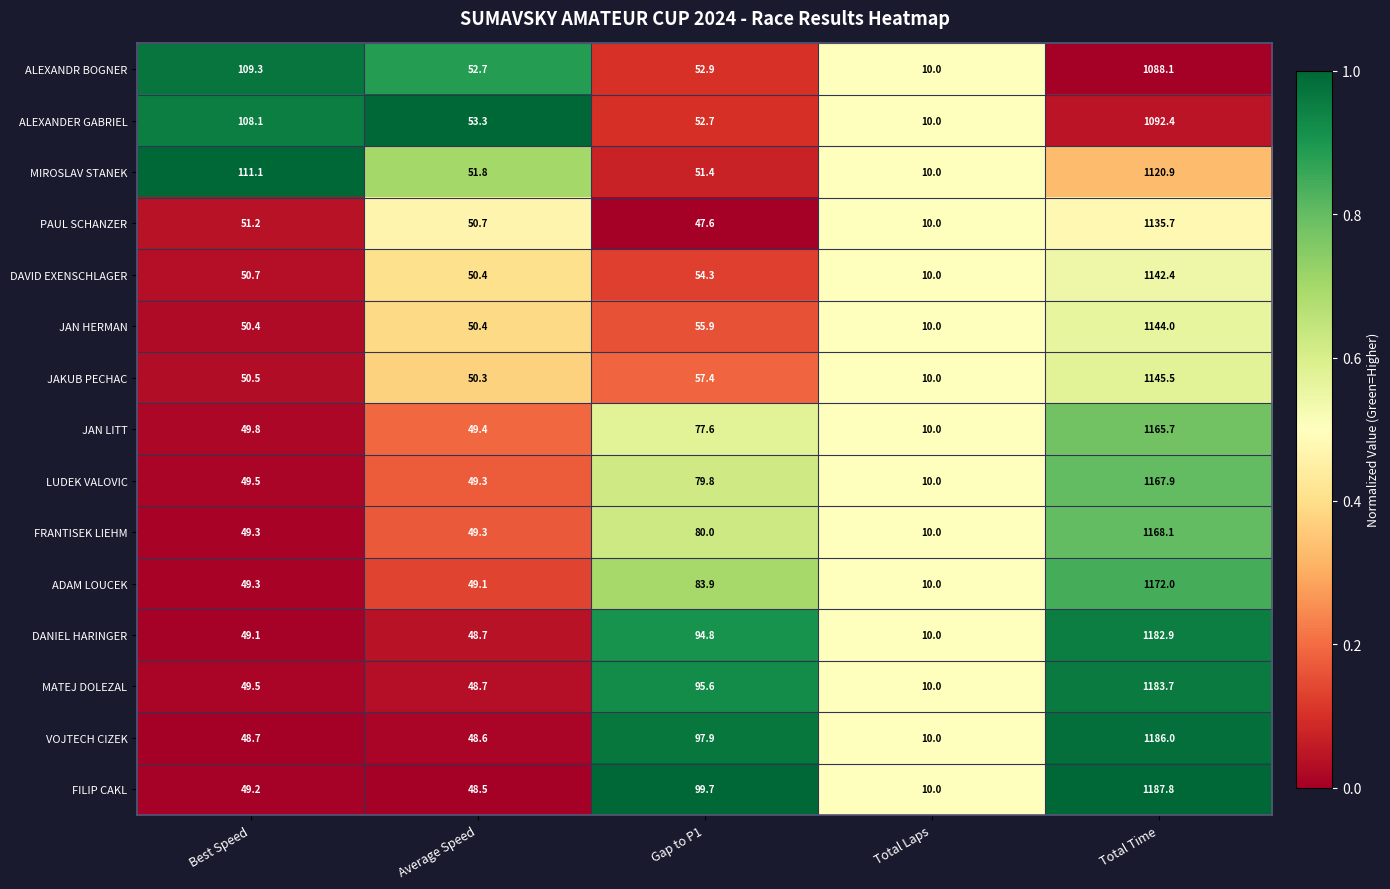

What is the maximum value for DANIEL HARINGER?

1182.9